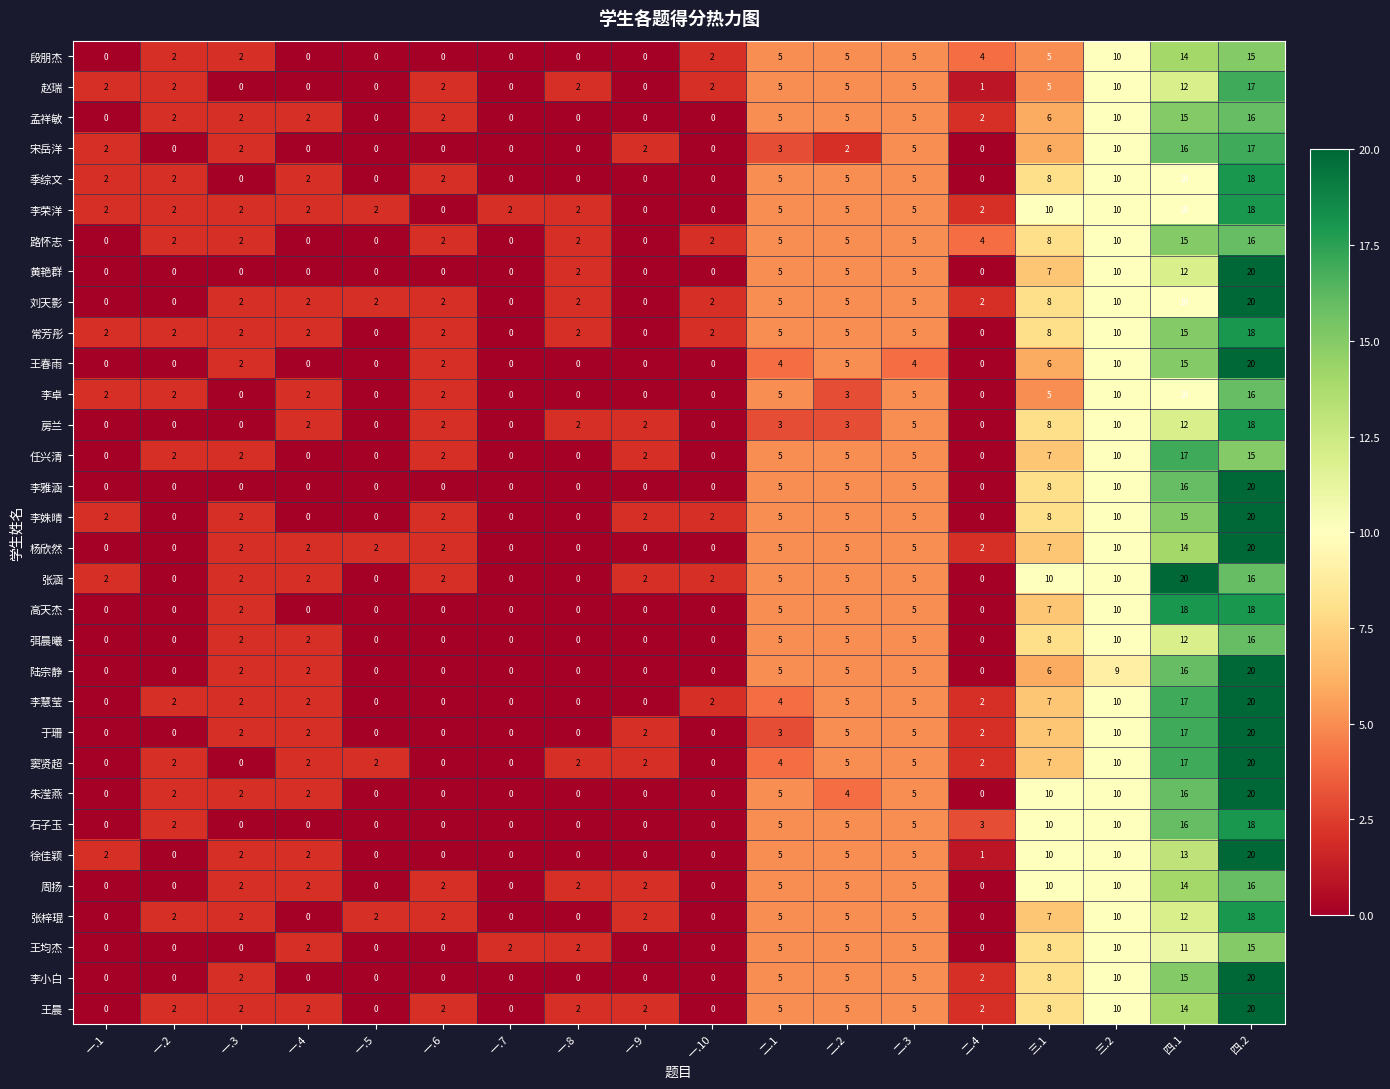

What is the difference between the maximum and second lowest values in the 徐佳颖 series?

20